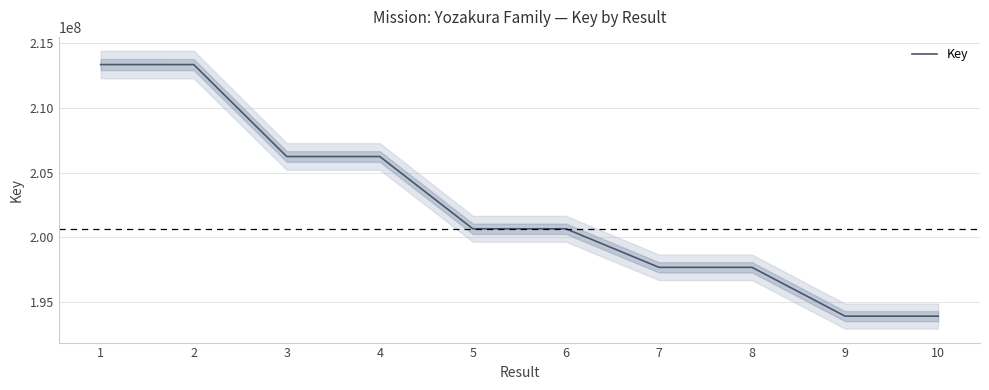

What is the value of the 2nd point from the left?

213364470